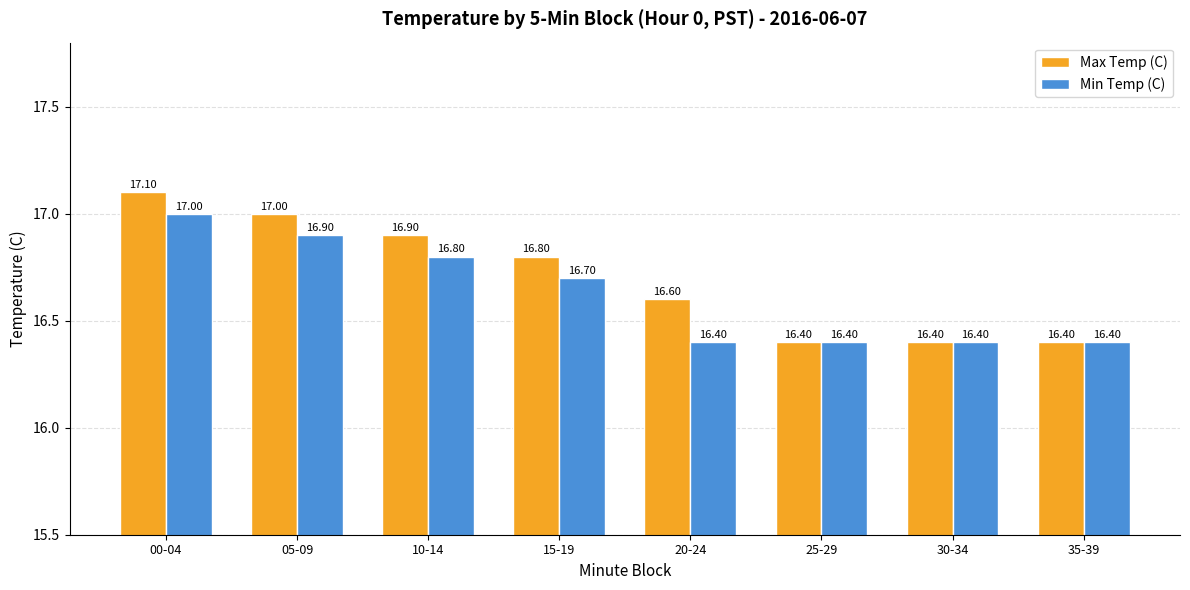

Is the value of Min Temp (C) at 15-19 greater than the value of Max Temp (C) at 10-14?

No